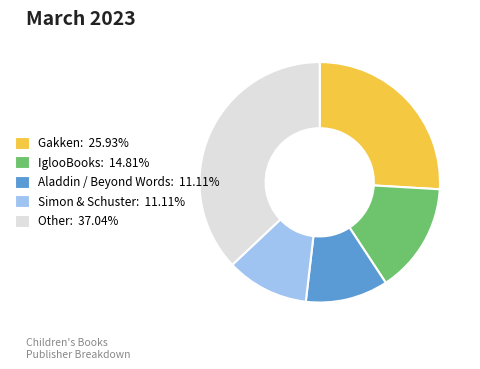

What is the ratio of the value at Other to the value at Aladdin / Beyond Words?

3.3